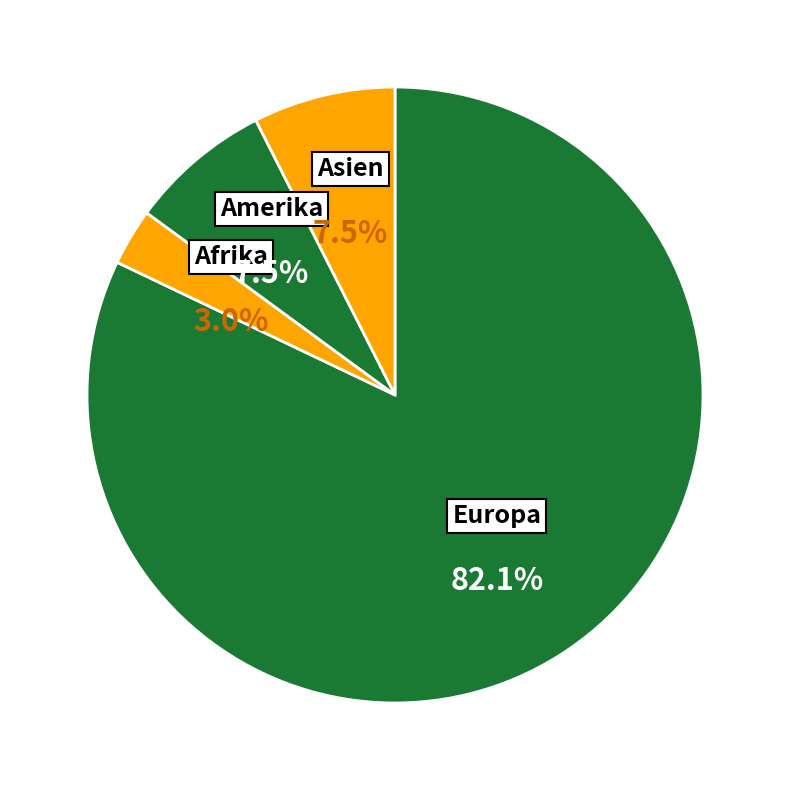

Count the number of slices in the pie.

4